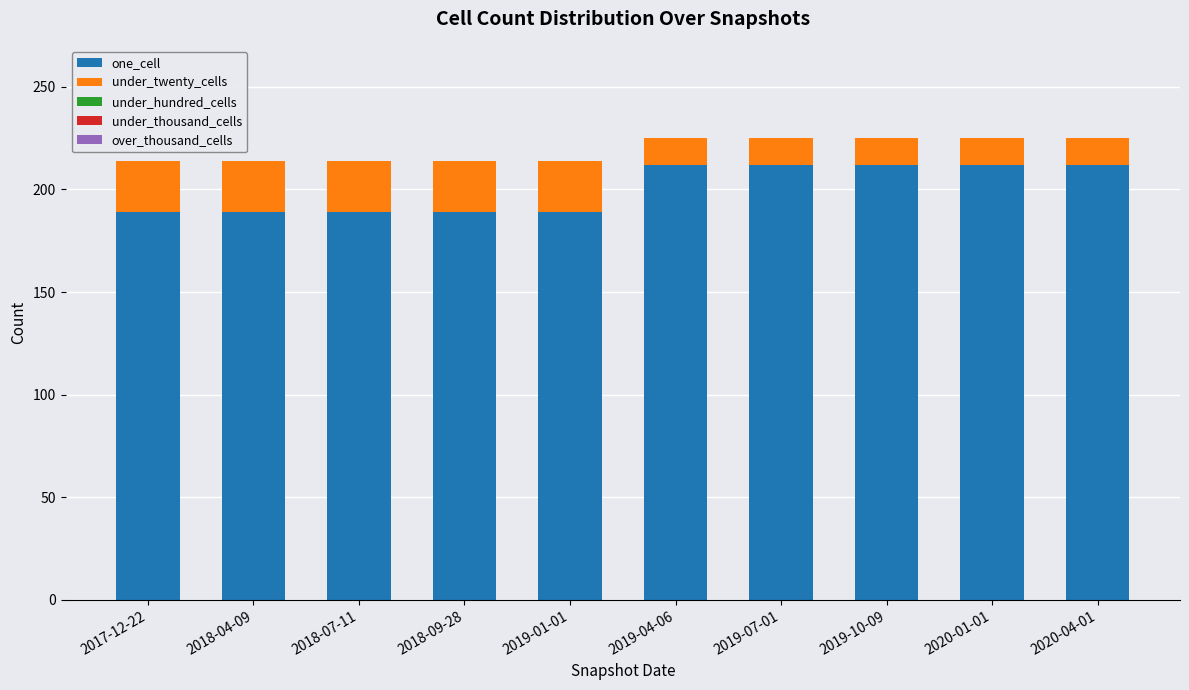

What is the total value across all series at 2019-04-06?

225